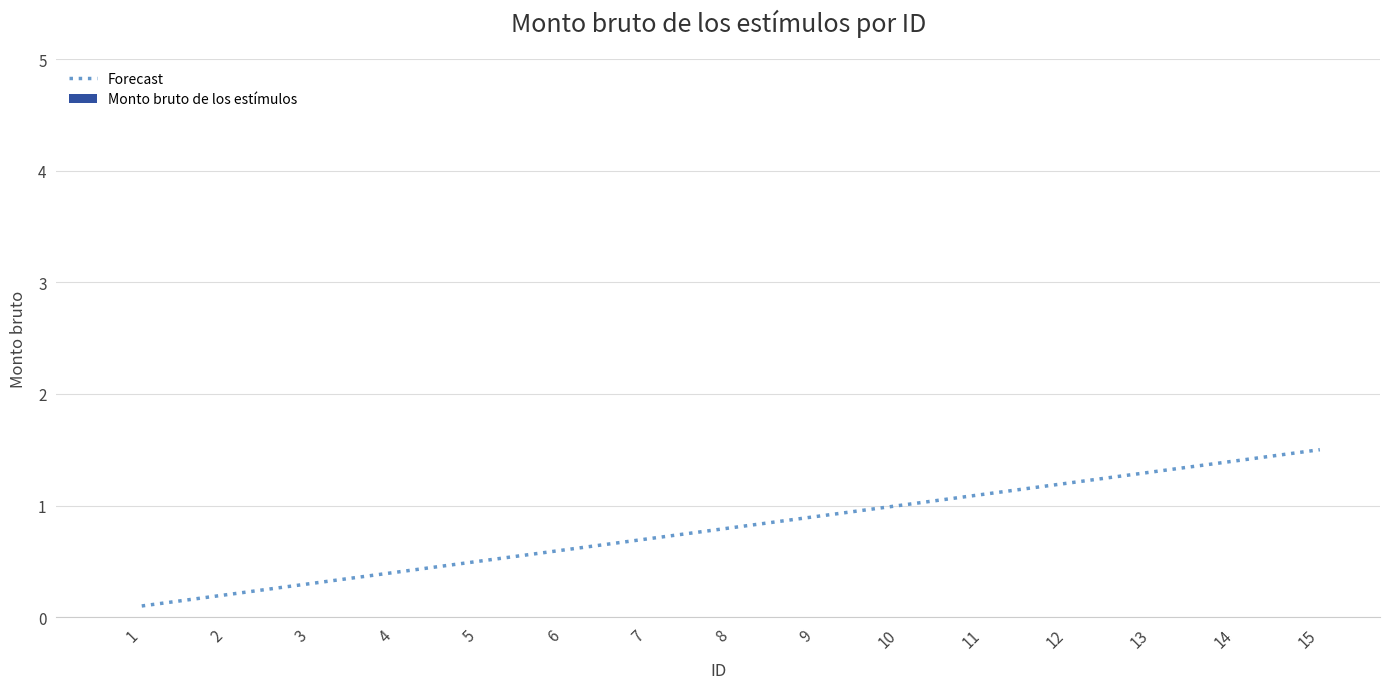

List the labels in order of value, largest first.

15, 14, 13, 12, 11, 10, 9, 8, 7, 6, 5, 4, 3, 2, 1